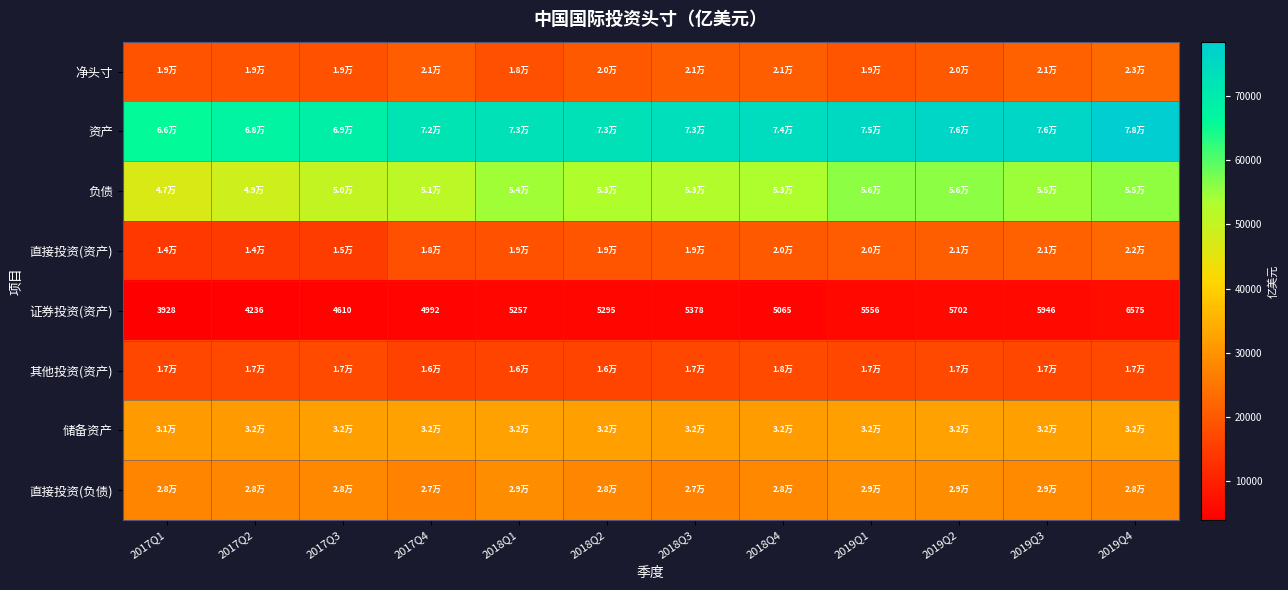

The 资产 series shows 76132.2 at 2019Q3. True or false?

True